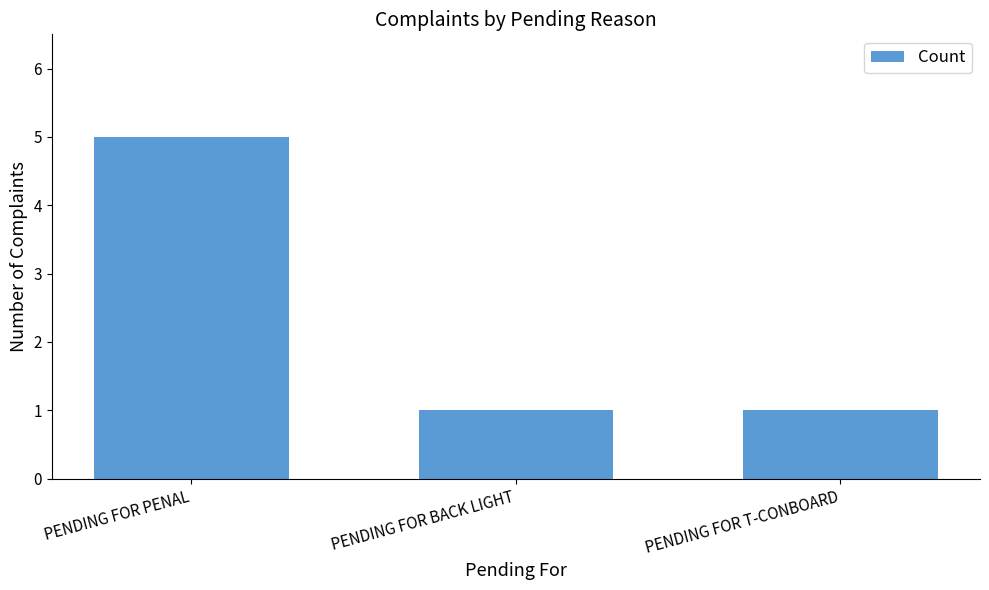

Which label corresponds to the largest value in the chart?

PENDING FOR PENAL